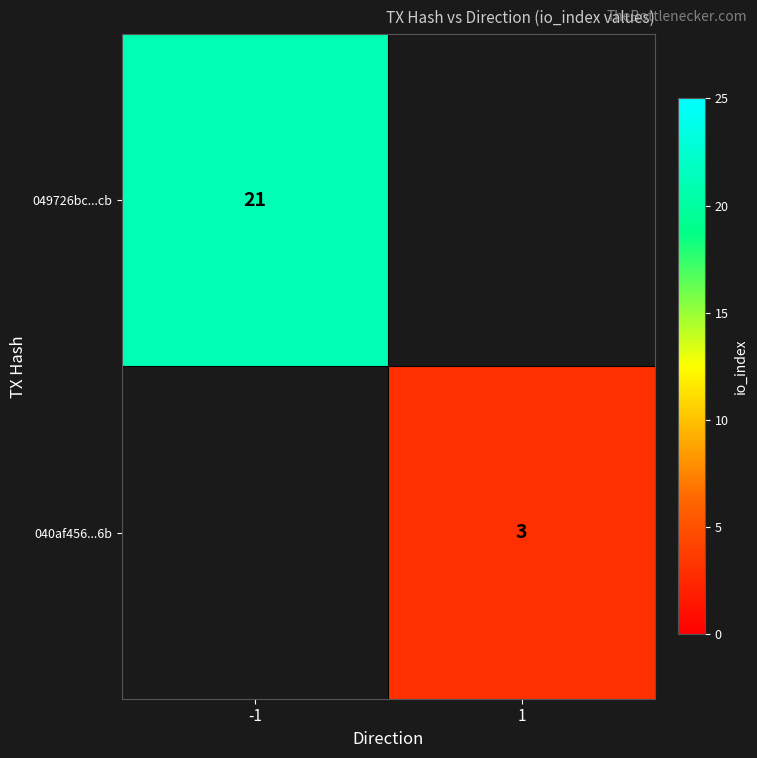

At how many categories does at least one series exceed 3?

1